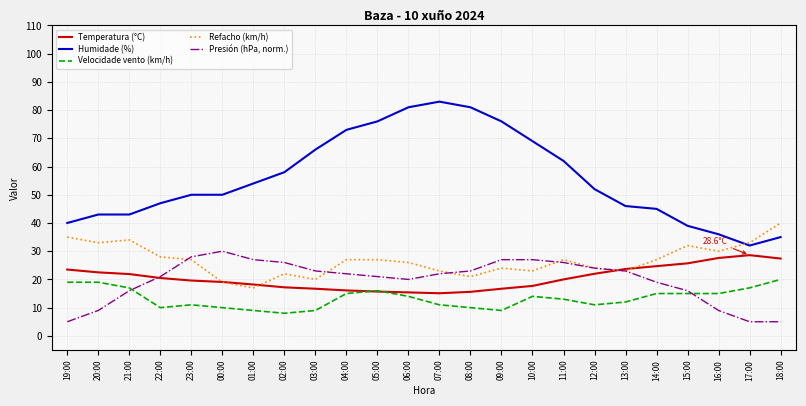

At 07:00, list the series in order from largest to smallest.

Humidade (%), Refacho (km/h), Presión (hPa, norm.), Temperatura (°C), Velocidade vento (km/h)